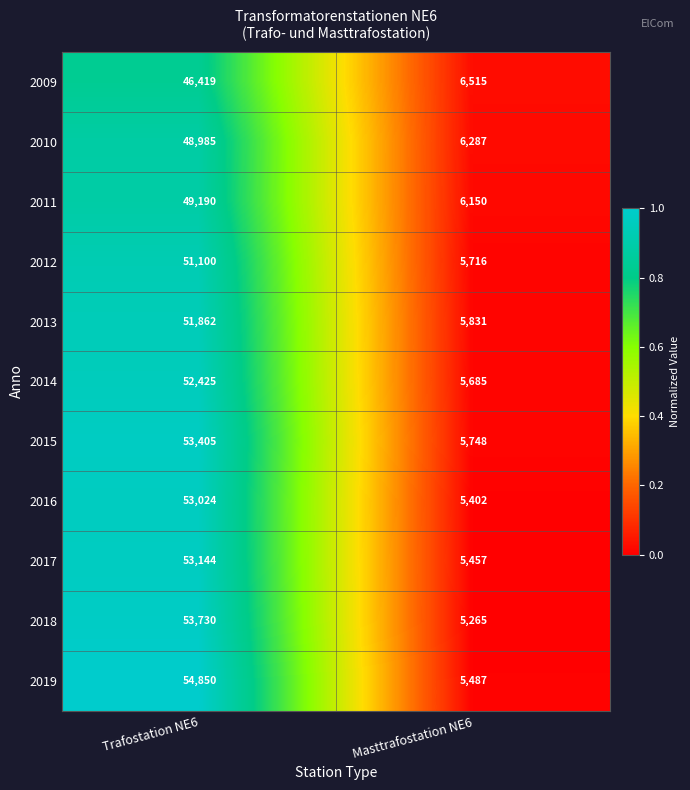

Which category has the highest value in the 2014 series?

Trafostation NE6